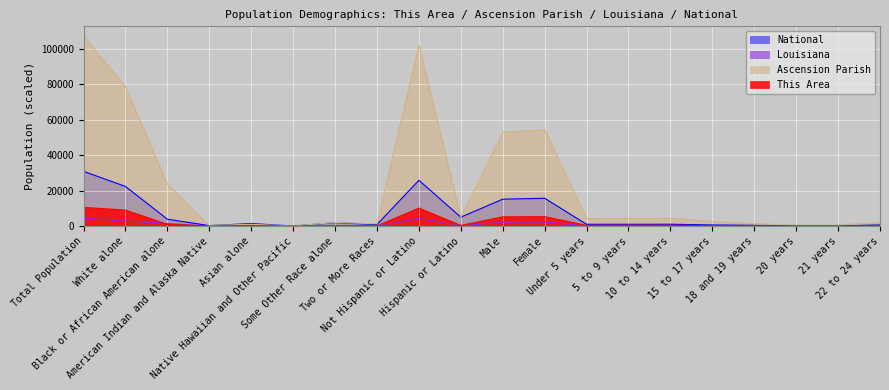

The value of National at 10 to 14 years is 1058.0. True or false?

True